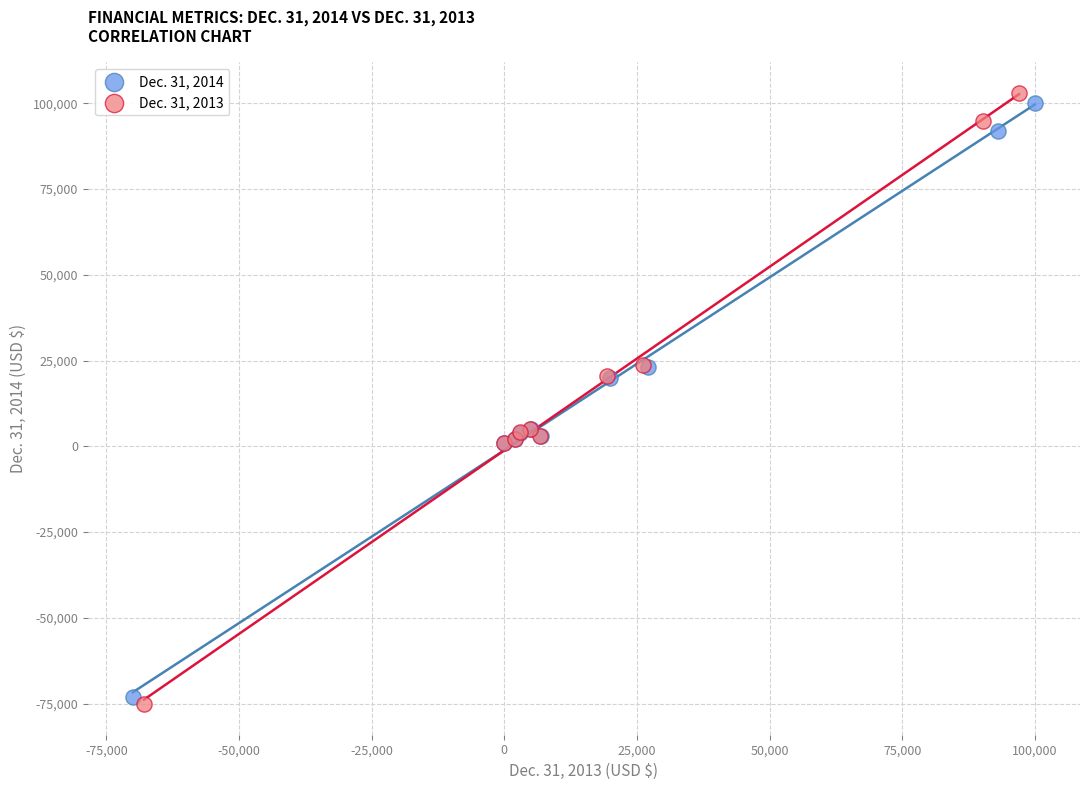

Which series has the largest Y range (max minus min)?

Dec. 31, 2013